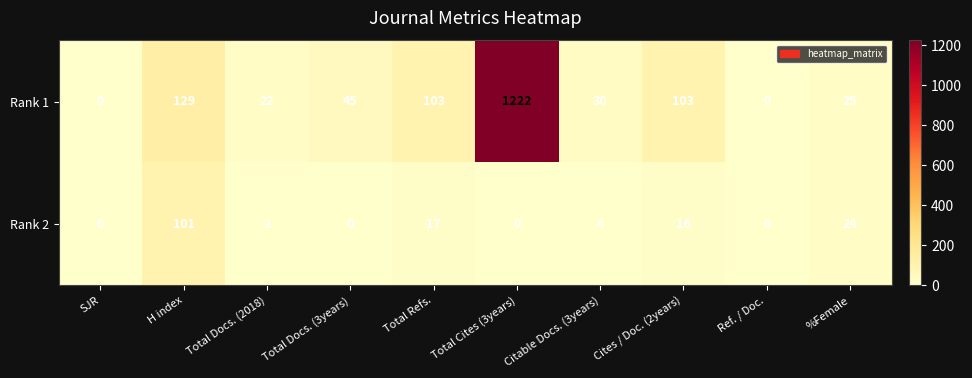

The Rank 2 series shows 23 at Cites / Doc. (2years). True or false?

False